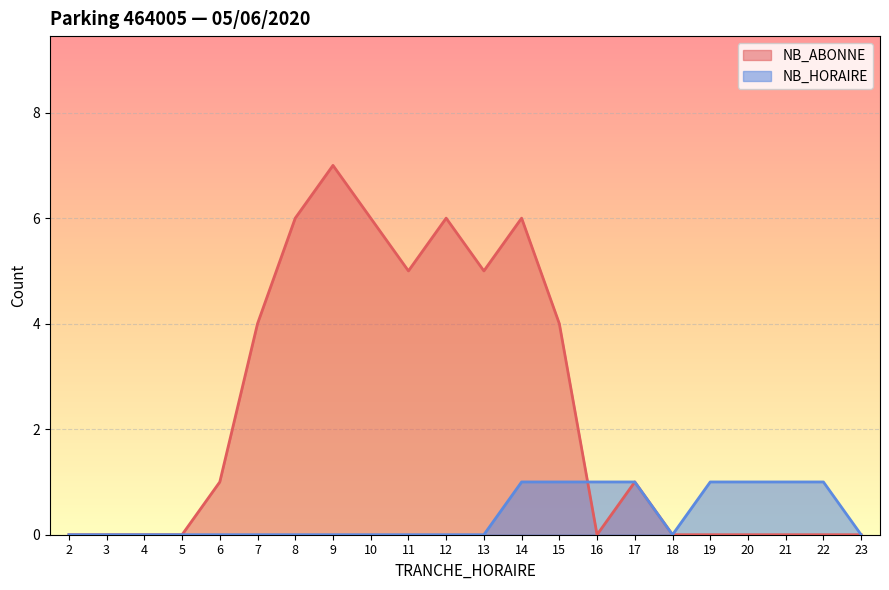

Reading left to right, extract all data points from this chart.

NB_ABONNE: 2=0	3=0	4=0	5=0	6=1	7=4	8=6	9=7	10=6	11=5	12=6	13=5	14=6	15=4	16=0	17=1	18=0	19=0	20=0	21=0	22=0	23=0
NB_HORAIRE: 2=0	3=0	4=0	5=0	6=0	7=0	8=0	9=0	10=0	11=0	12=0	13=0	14=1	15=1	16=1	17=1	18=0	19=1	20=1	21=1	22=1	23=0